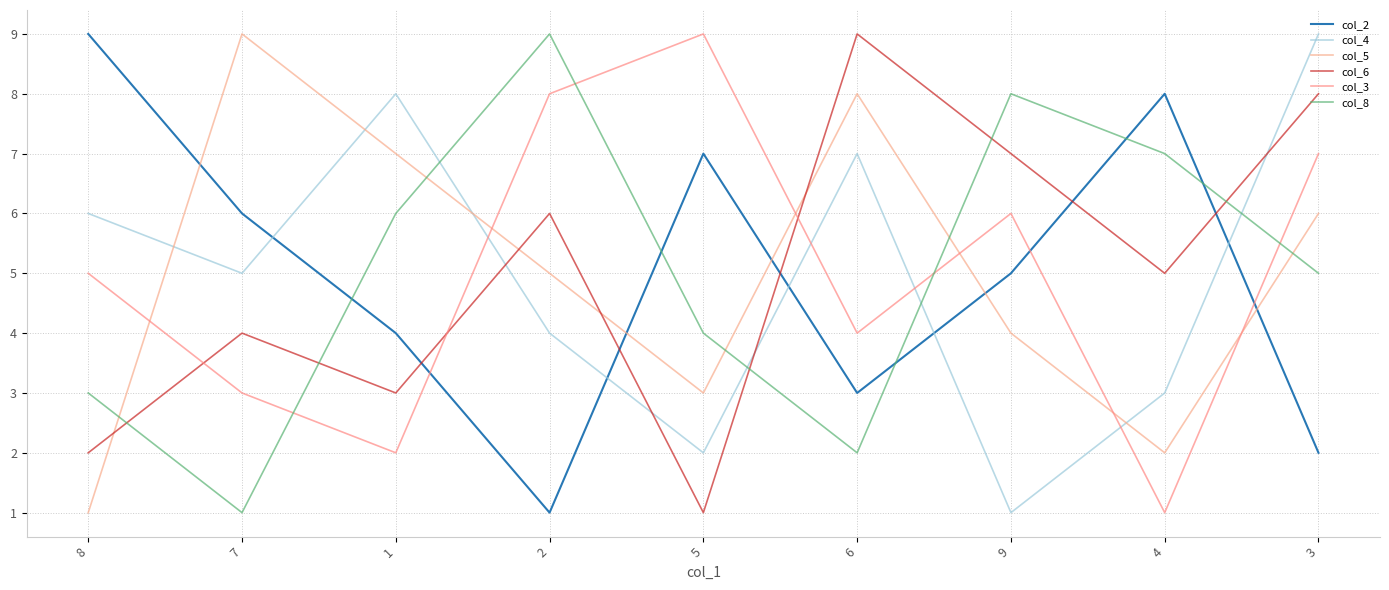

List the series in order of their peak value, highest first.

col_2, col_4, col_5, col_6, col_3, col_8